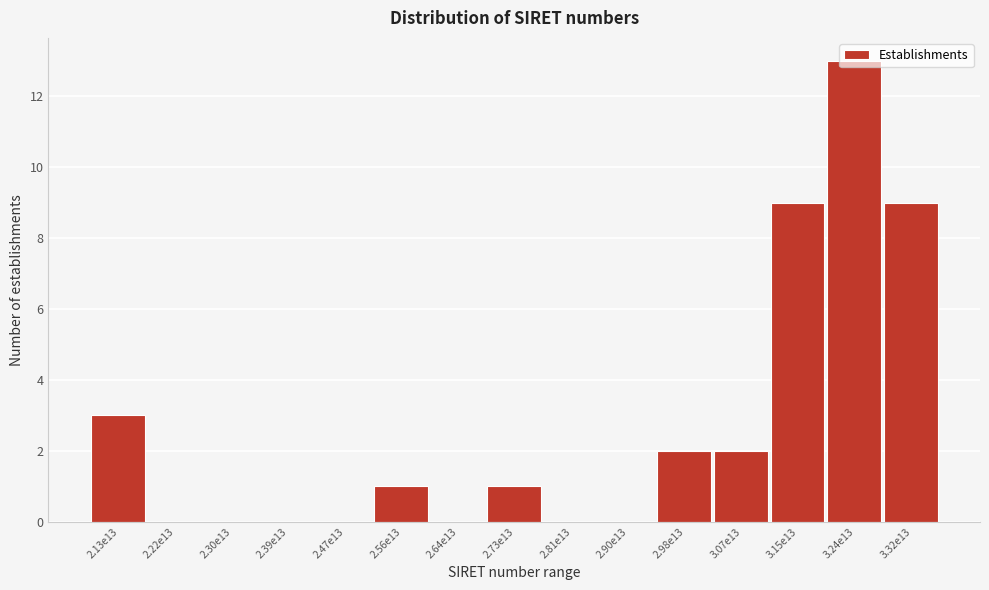

What is the sum of all values?

40